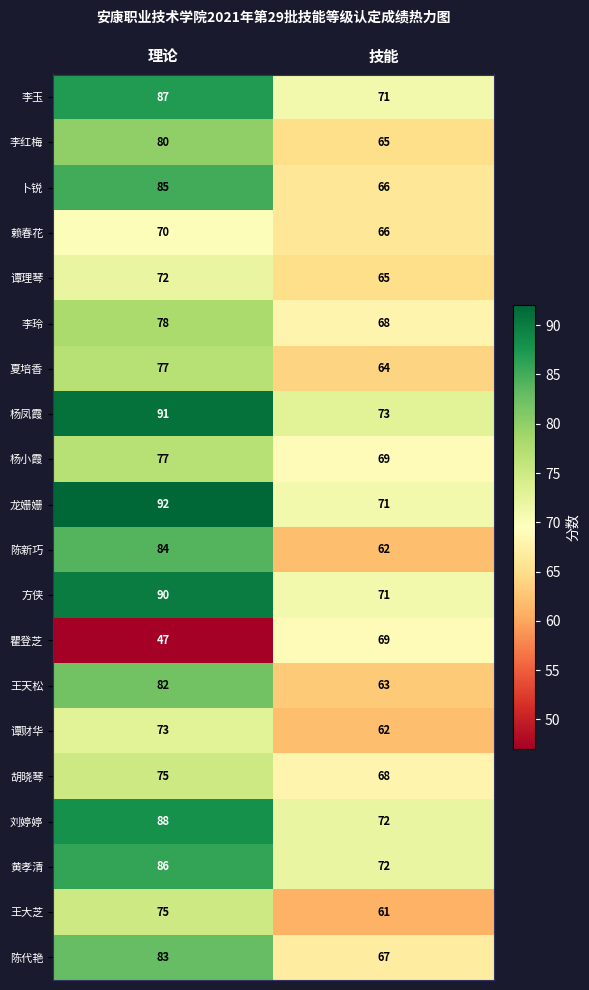

At which category is the sum across all series the highest?

理论